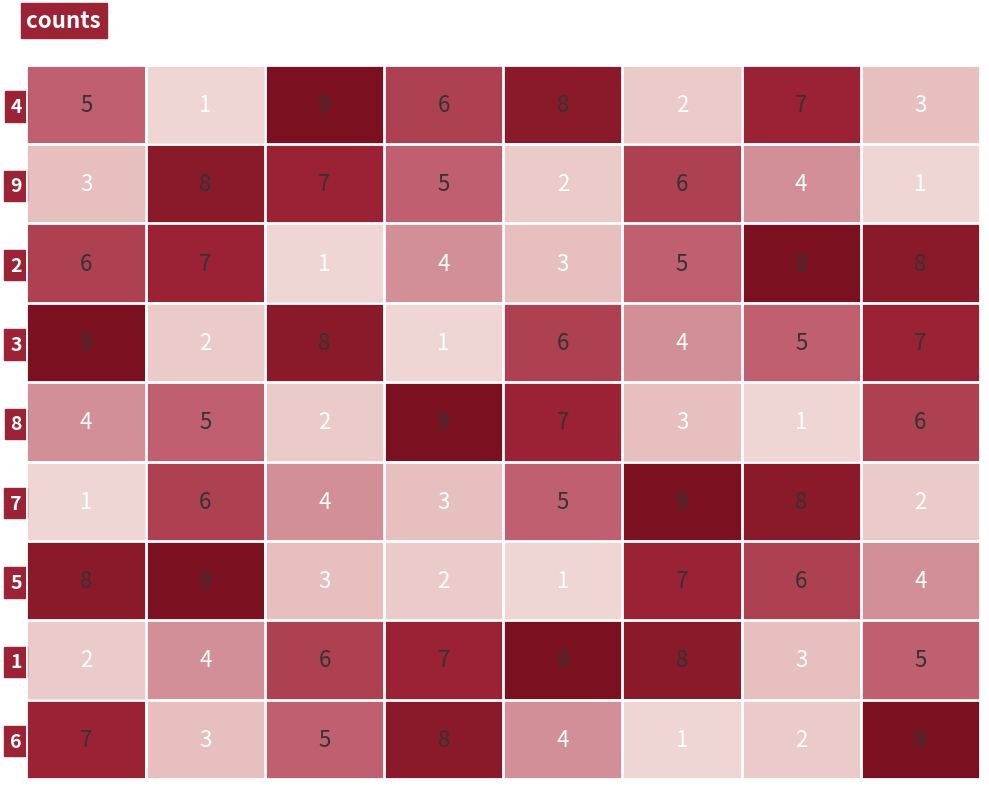

Which category has the lowest value in the 4 series?

3